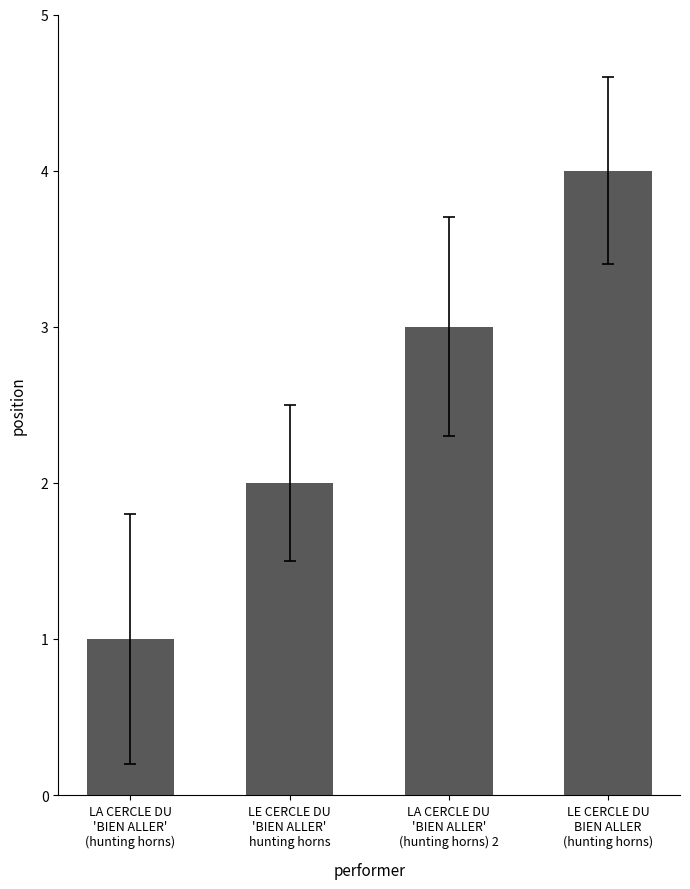

Reading left to right, transcribe all the data shown in this chart.

LA CERCLE DU
'BIEN ALLER'
(hunting horns)=1	LE CERCLE DU
'BIEN ALLER'
hunting horns=2	LA CERCLE DU
'BIEN ALLER'
(hunting horns) 2=3	LE CERCLE DU
BIEN ALLER
(hunting horns)=4